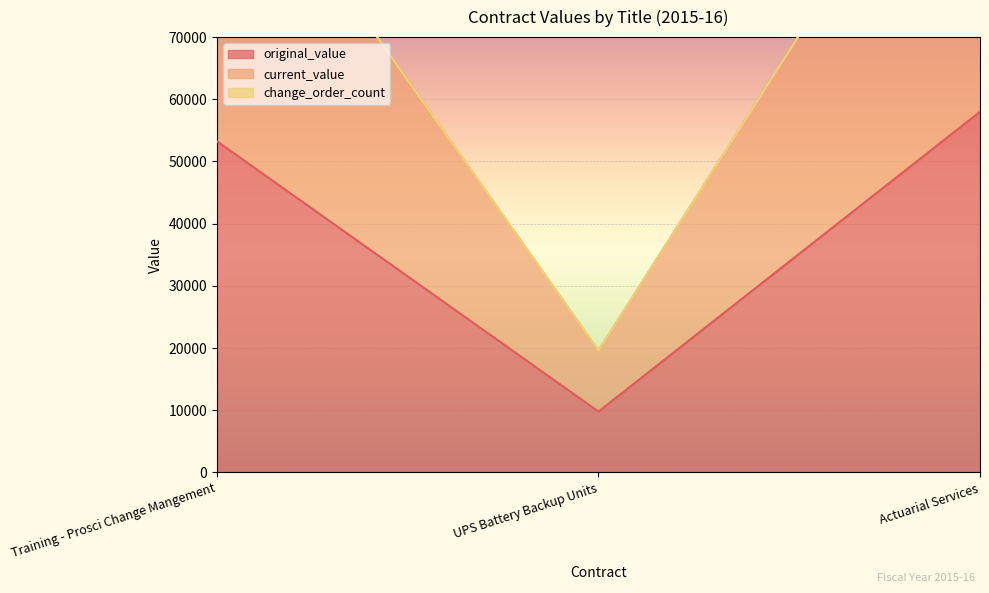

What is the spread (max minus min) of values at UPS Battery Backup Units?

9793.2